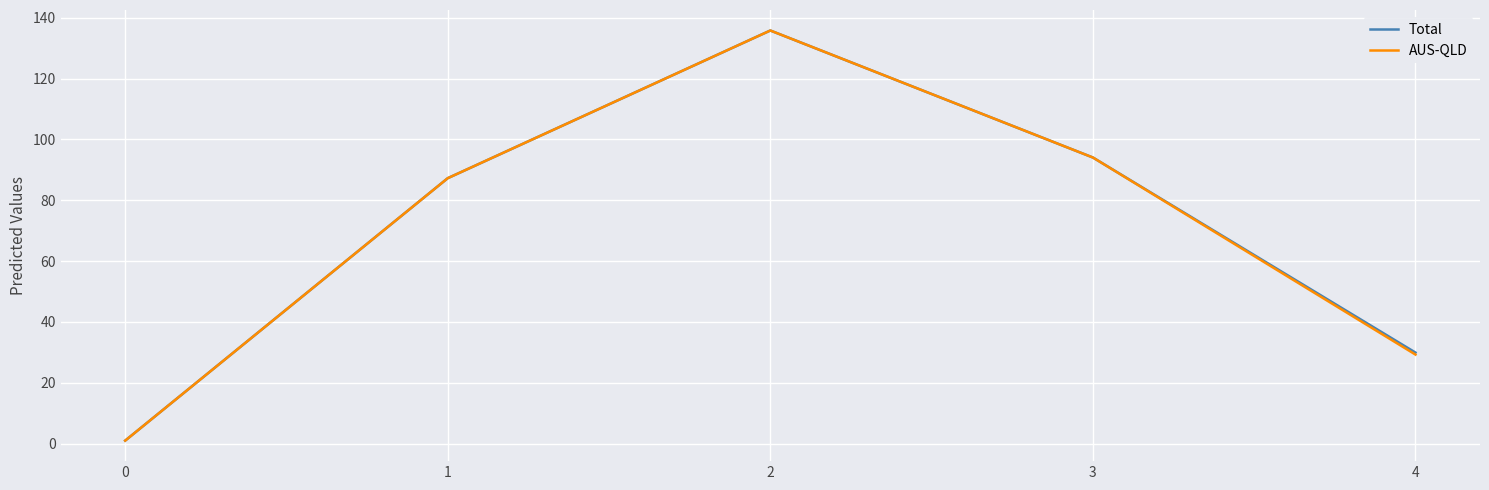

Rank the categories by Total value from highest to lowest.

2, 3, 1, 4, 0